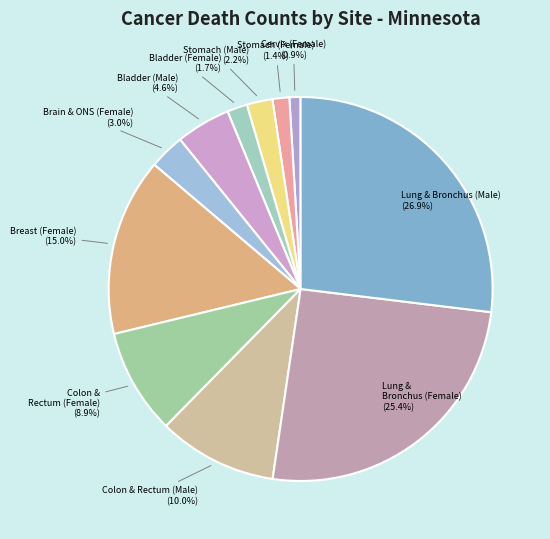

To the nearest percent, what is the difference between the largest and smallest slice percentages?

26%